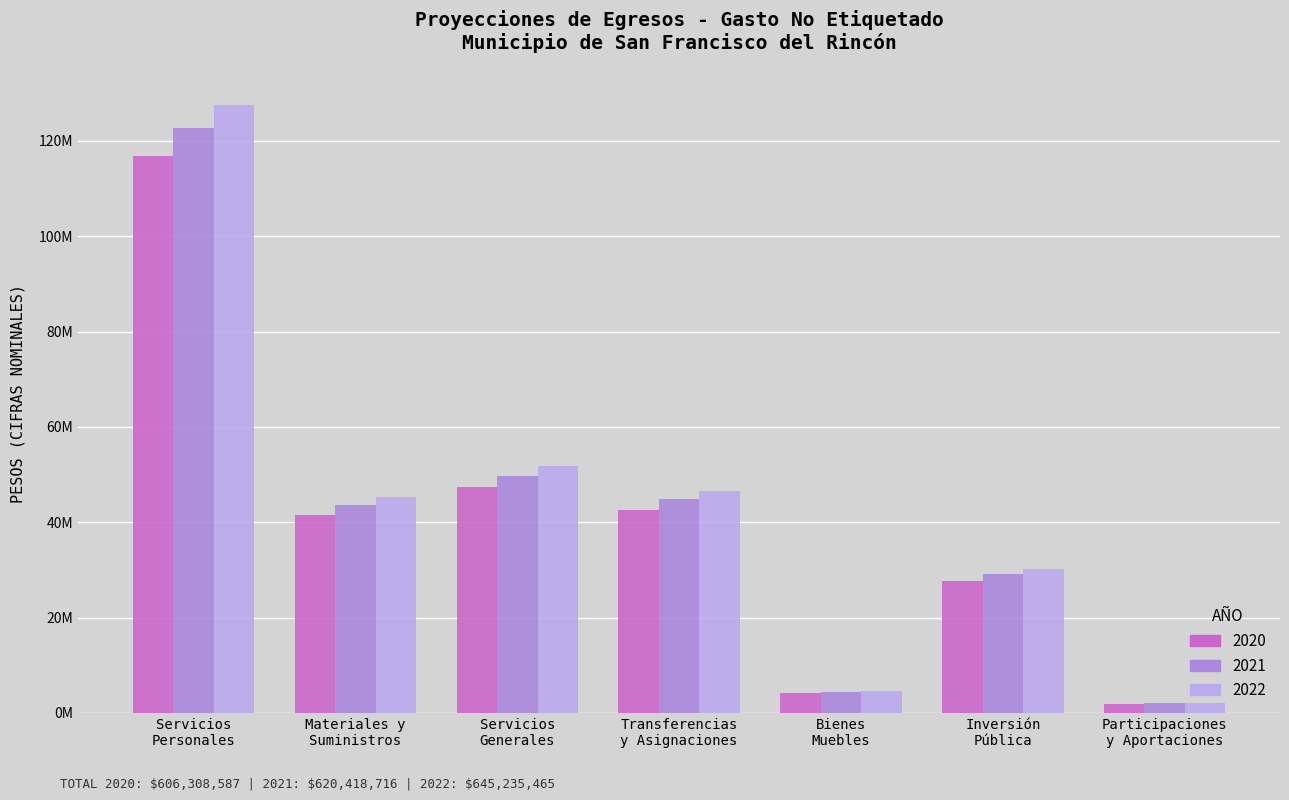

What is the average value of the 2022 series?

44023602.3